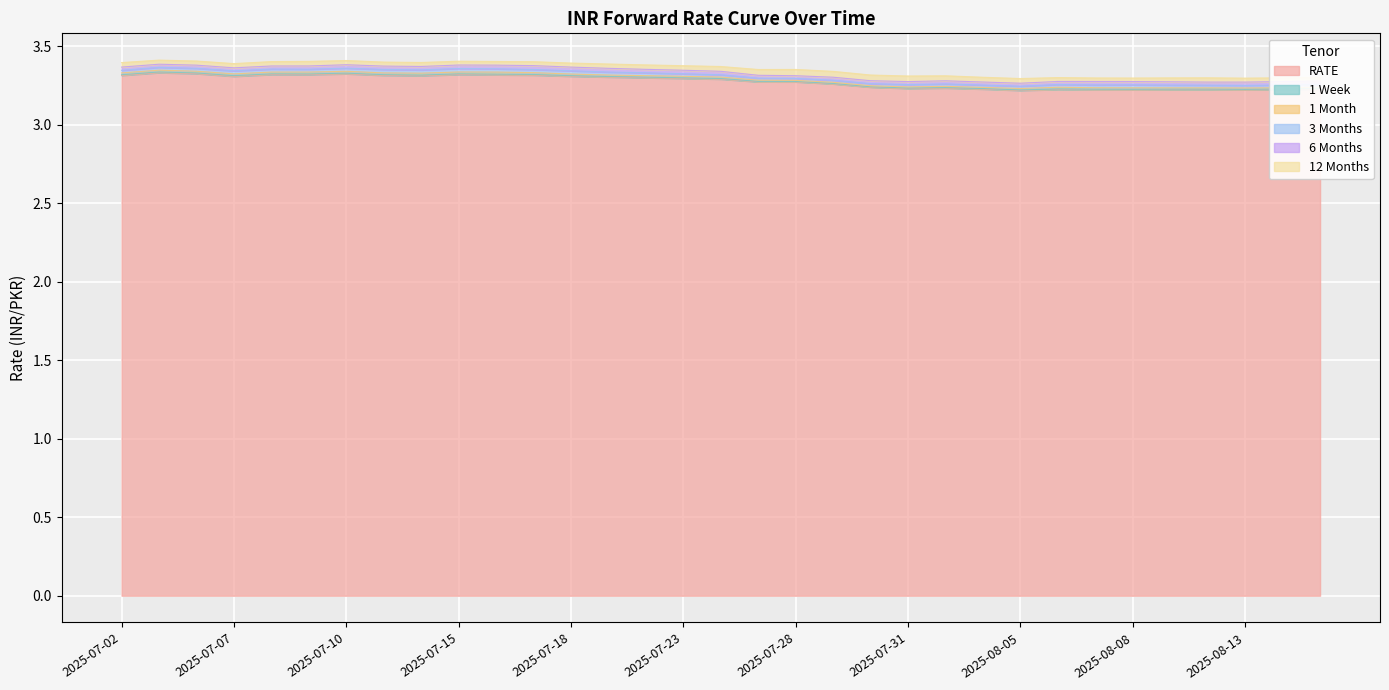

The value of RATE at 2025-08-18 is 3.2. True or false?

True